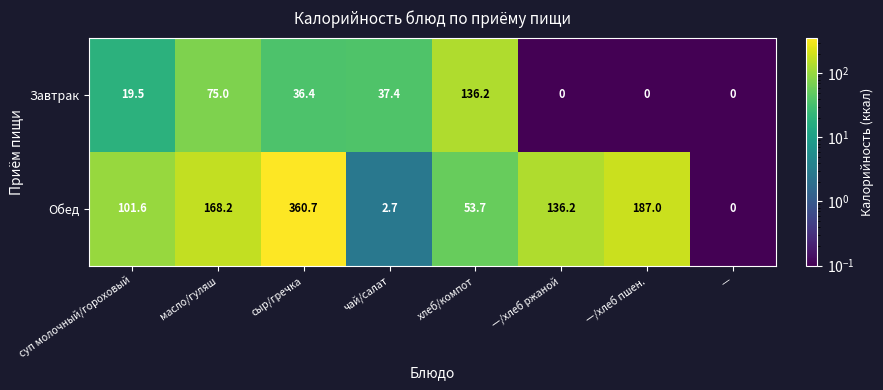

Rank the series at хлеб/компот from highest to lowest value.

Завтрак, Обед